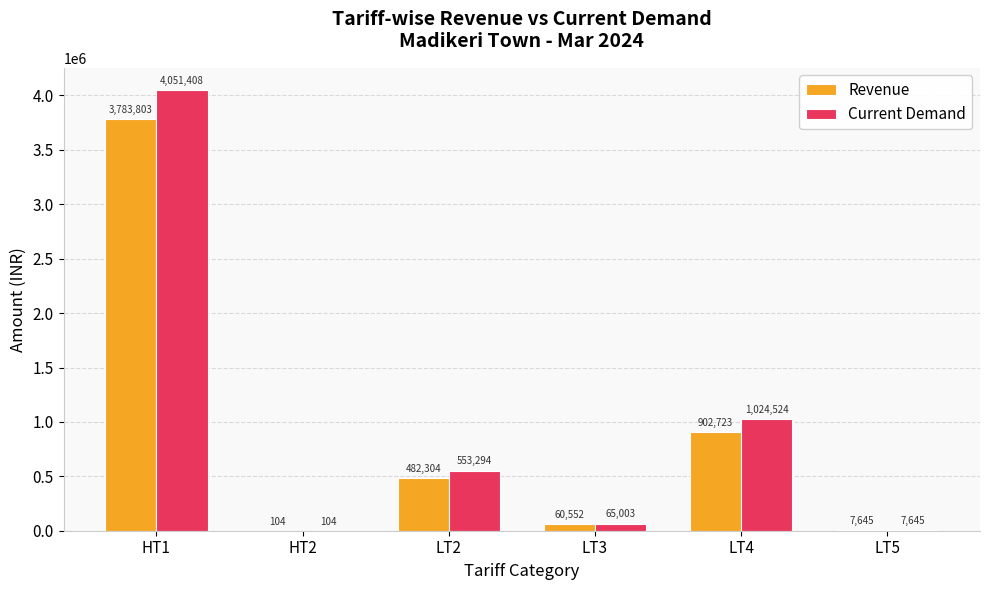

Between HT2 and LT3, which series saw the biggest shift?

Current Demand